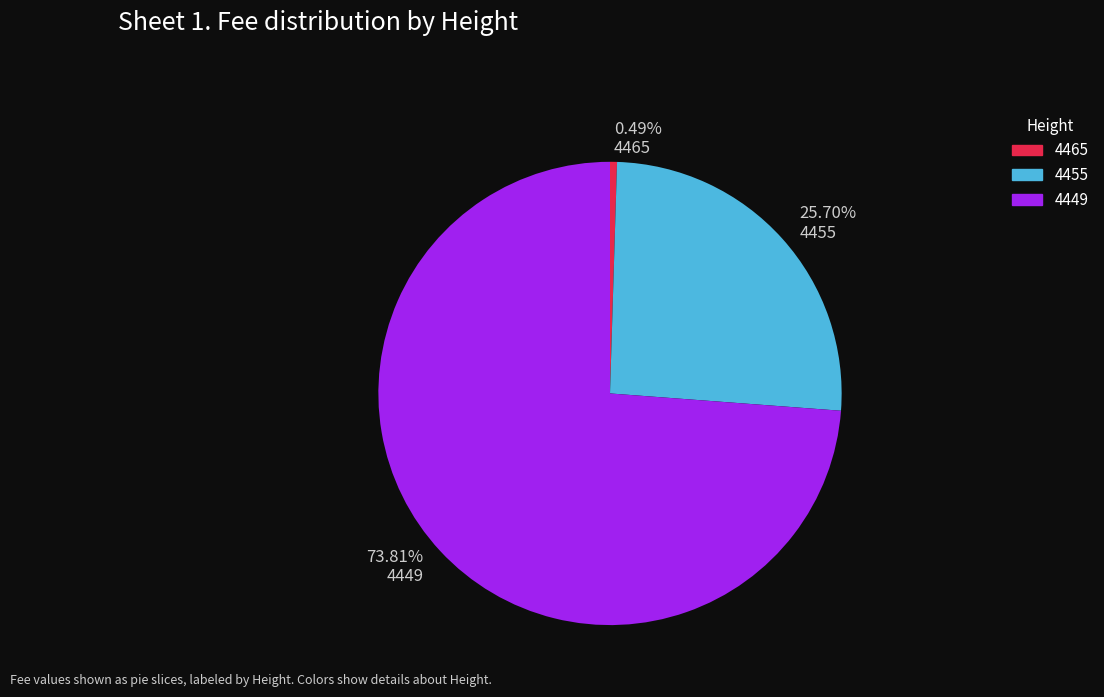

Rank the categories by value from lowest to highest.

4465, 4455, 4449